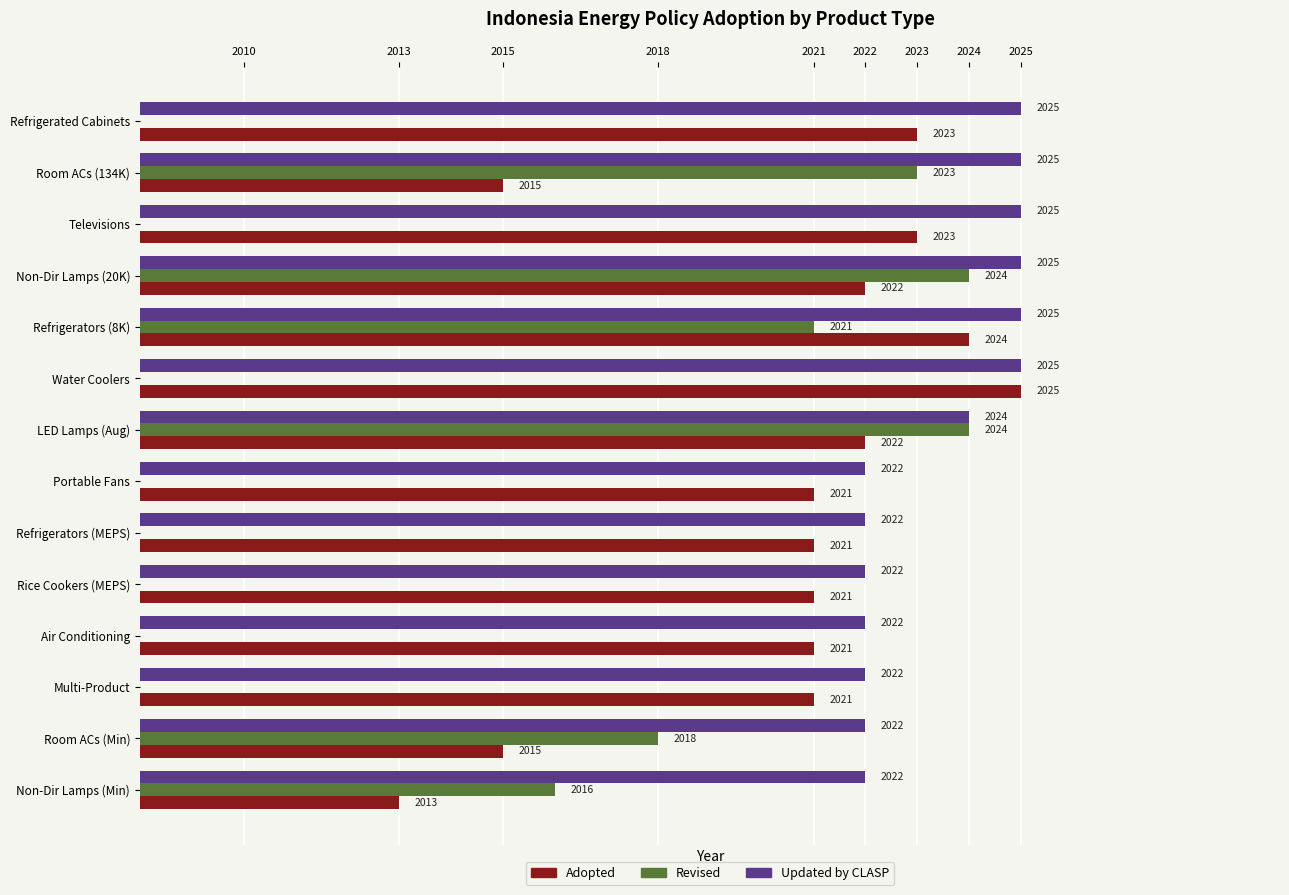

What is the maximum value for Updated by CLASP?

2025